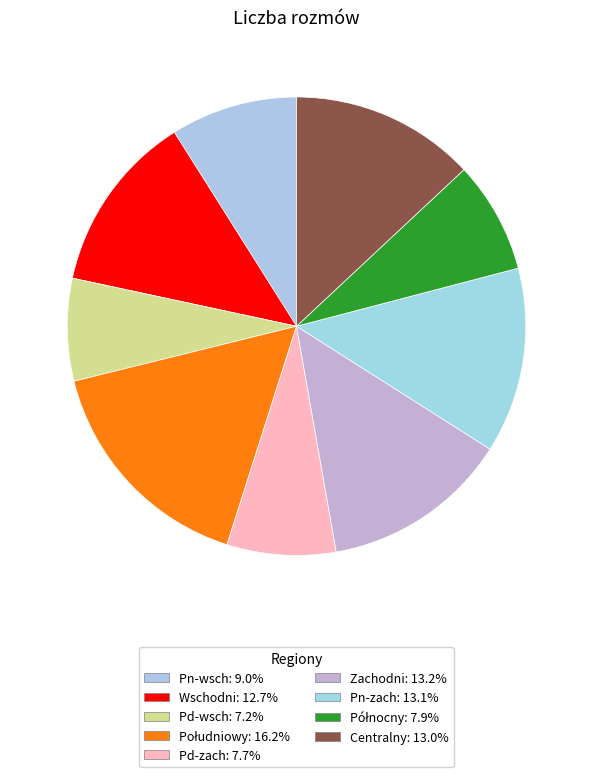

True or false: Pd-wsch accounts for 7% of the total.

True